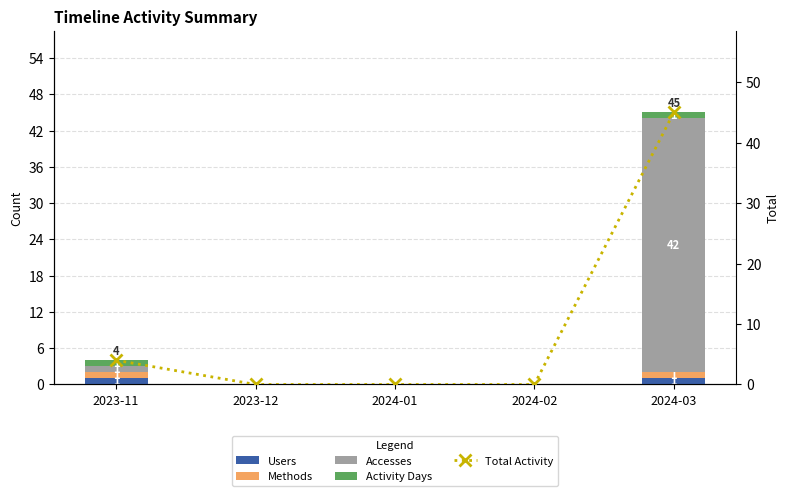

What are all the series names shown in the legend?

Users, Methods, Accesses, Activity Days, Total Activity